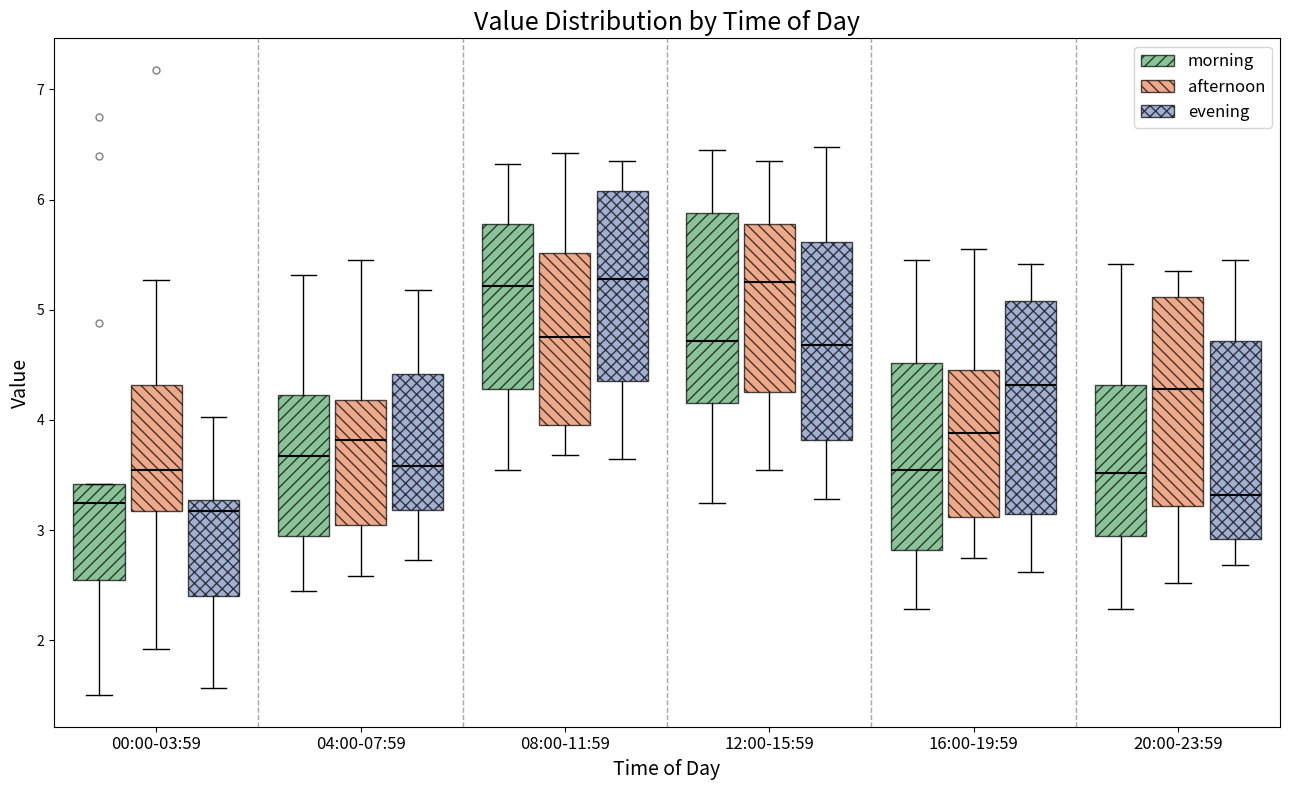

Reading left to right, transcribe this box plot: for each box, give where its median line is, the range the box spans, and where its two whiskers end, as read against the y-axis. The values are not printed on the chart, so give them approximately, as read against the axis.

00:00-03:59 (morning): median 3.3, box 2.6 to 3.4, whiskers 1.5 to 3.4
00:00-03:59 (afternoon): median 3.6, box 3.2 to 4.3, whiskers 1.9 to 5.3
00:00-03:59 (evening): median 3.2, box 2.4 to 3.3, whiskers 1.6 to 4.0
04:00-07:59 (morning): median 3.7, box 3.0 to 4.2, whiskers 2.5 to 5.3
04:00-07:59 (afternoon): median 3.8, box 3.1 to 4.2, whiskers 2.6 to 5.5
04:00-07:59 (evening): median 3.6, box 3.2 to 4.4, whiskers 2.7 to 5.2
08:00-11:59 (morning): median 5.2, box 4.3 to 5.8, whiskers 3.6 to 6.3
08:00-11:59 (afternoon): median 4.8, box 4.0 to 5.5, whiskers 3.7 to 6.4
08:00-11:59 (evening): median 5.3, box 4.4 to 6.1, whiskers 3.7 to 6.4
12:00-15:59 (morning): median 4.7, box 4.2 to 5.9, whiskers 3.3 to 6.5
12:00-15:59 (afternoon): median 5.3, box 4.3 to 5.8, whiskers 3.6 to 6.4
12:00-15:59 (evening): median 4.7, box 3.8 to 5.6, whiskers 3.3 to 6.5
16:00-19:59 (morning): median 3.6, box 2.8 to 4.5, whiskers 2.3 to 5.5
16:00-19:59 (afternoon): median 3.9, box 3.1 to 4.5, whiskers 2.8 to 5.6
16:00-19:59 (evening): median 4.3, box 3.2 to 5.1, whiskers 2.6 to 5.4
20:00-23:59 (morning): median 3.5, box 3.0 to 4.3, whiskers 2.3 to 5.4
20:00-23:59 (afternoon): median 4.3, box 3.2 to 5.1, whiskers 2.5 to 5.4
20:00-23:59 (evening): median 3.3, box 2.9 to 4.7, whiskers 2.7 to 5.5